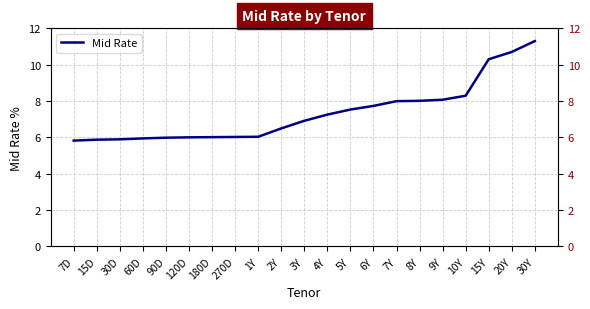

At which label is the value closest to 8?

7Y